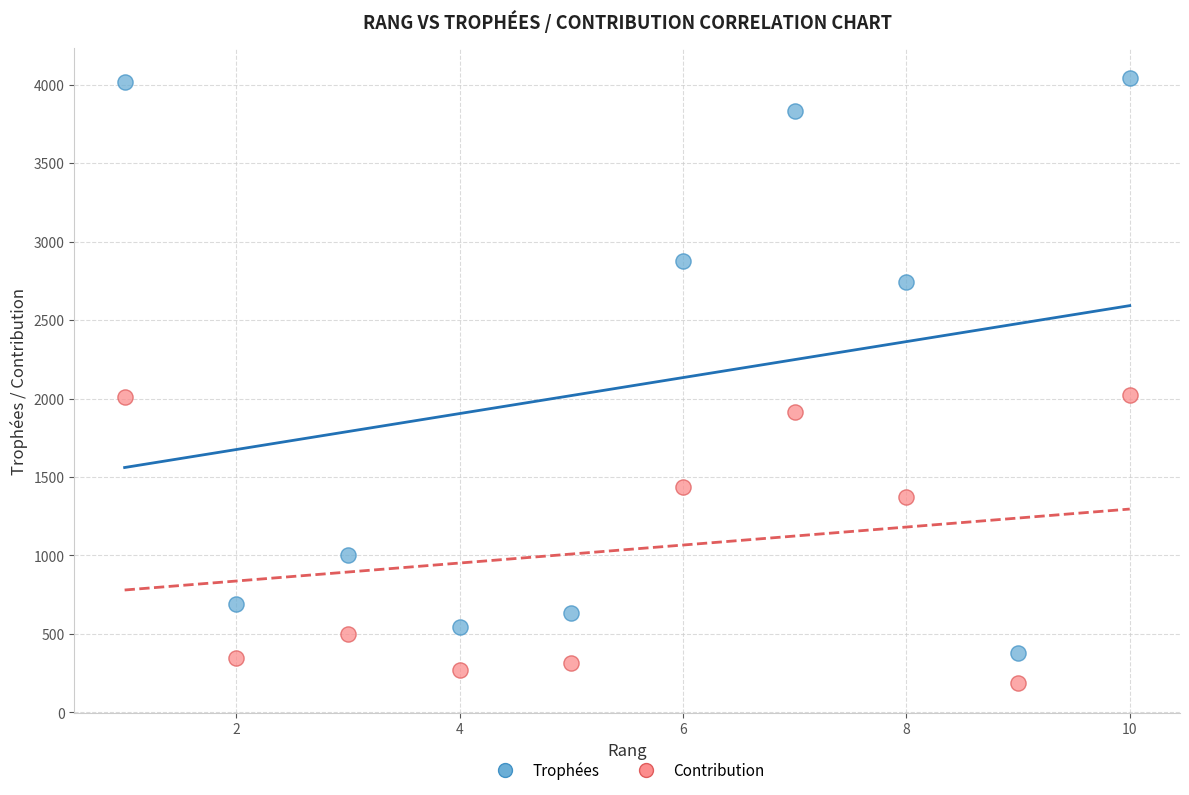

What are all the series names shown in the legend?

Trophées, Contribution